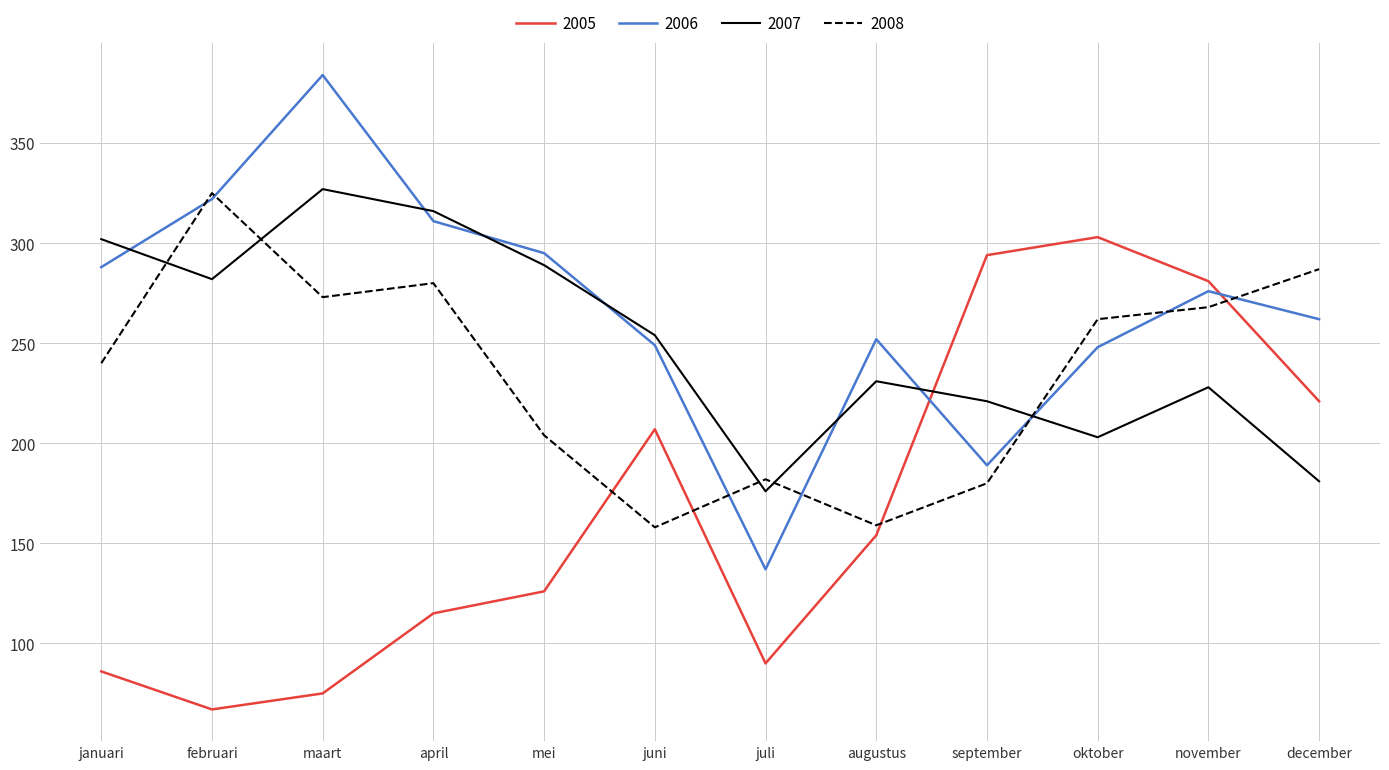

At juli, list the series in order from largest to smallest.

2008, 2007, 2006, 2005